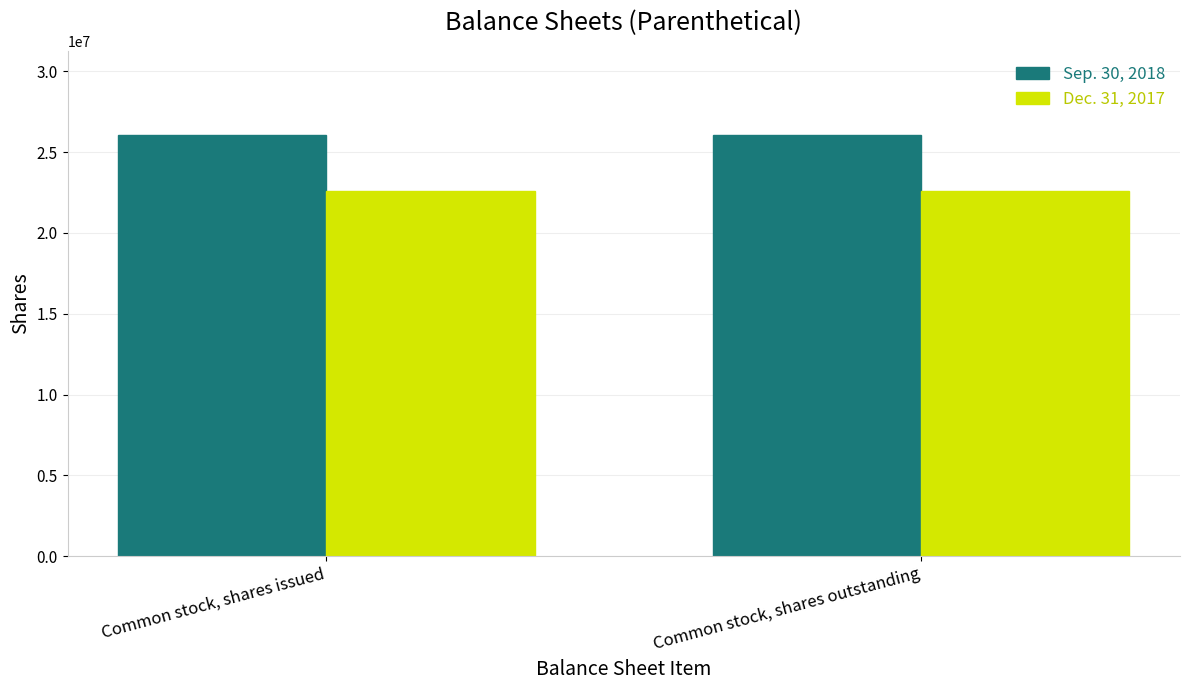

What is the label of the 1st bar from the right?

Common stock, shares outstanding